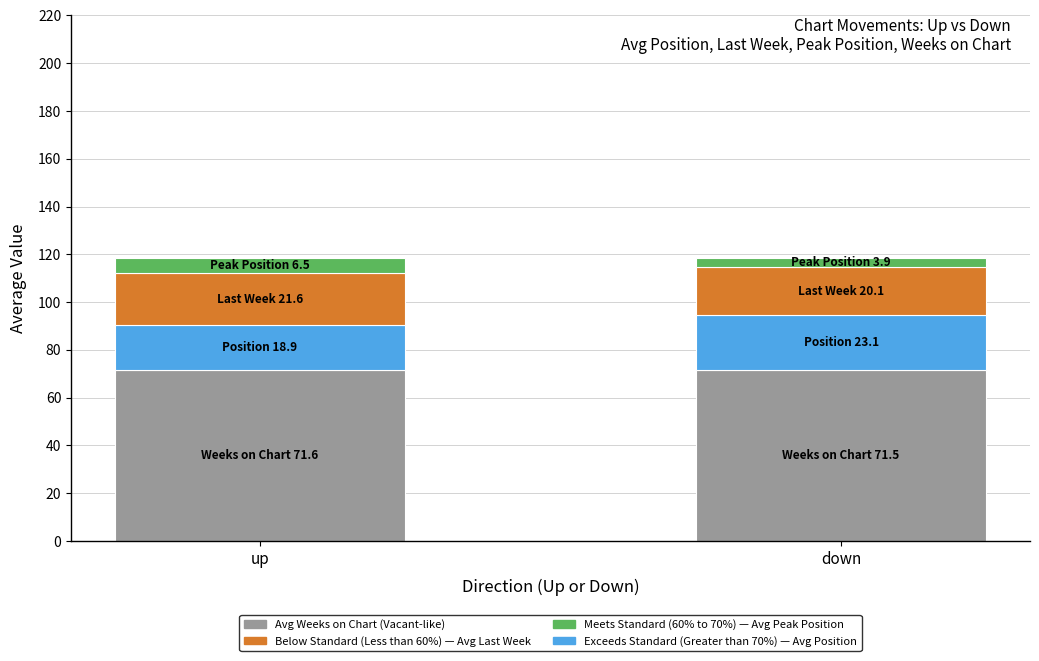

How many categories are shown in the chart?

2